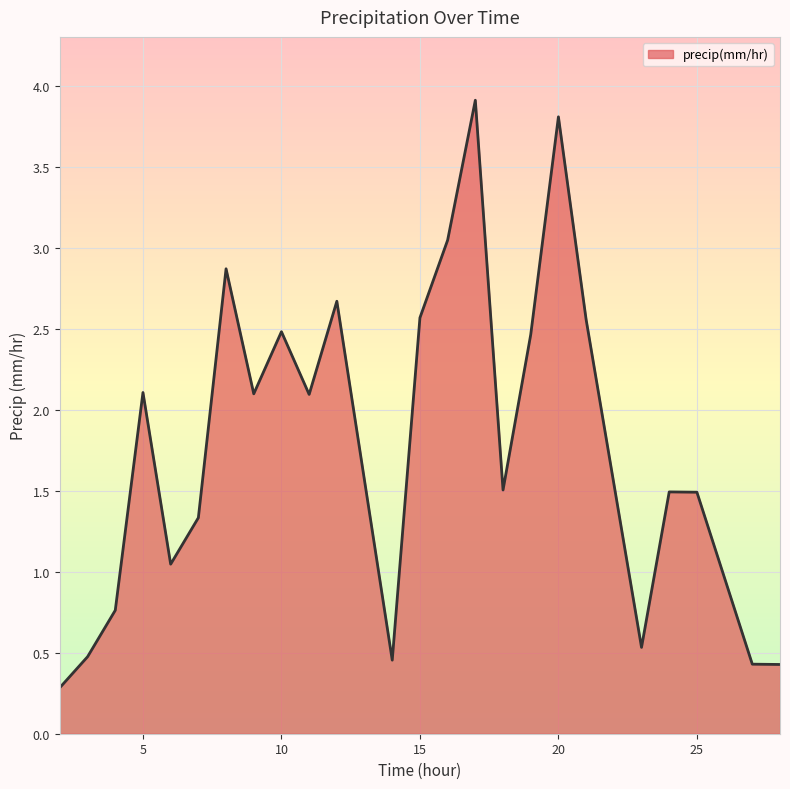

What is the maximum value shown in the chart?

3.9